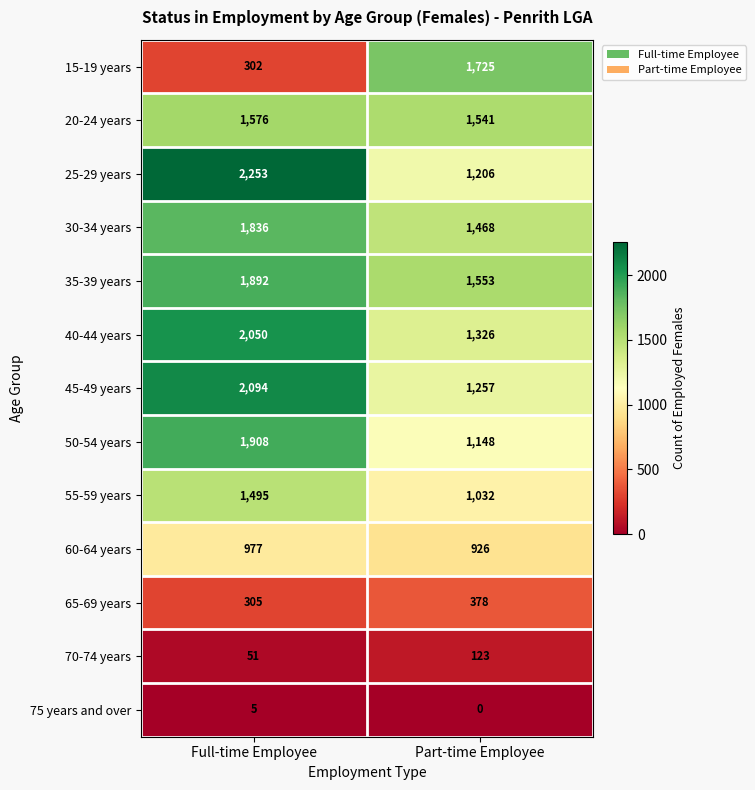

At which label is 60-64 years closest to 951?

Part-time Employee